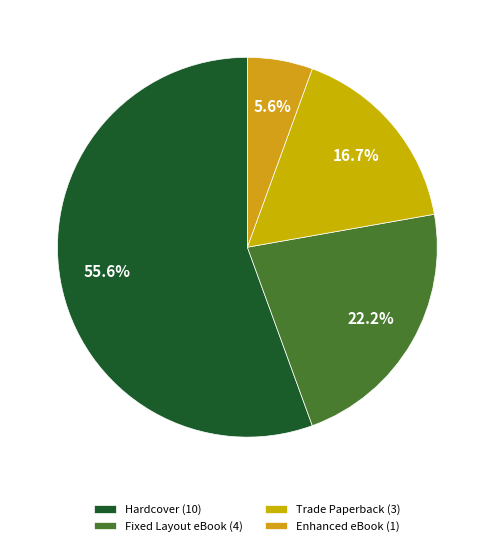

Count the number of slices in the pie.

4